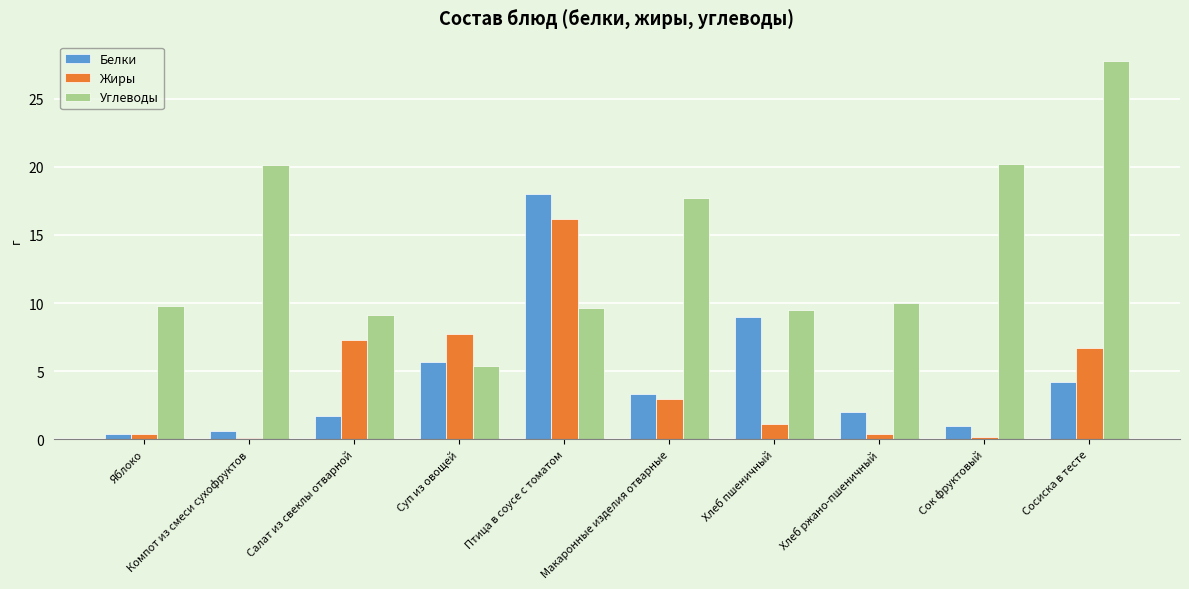

Rank the series at Хлеб пшеничный from lowest to highest value.

Жиры, Белки, Углеводы